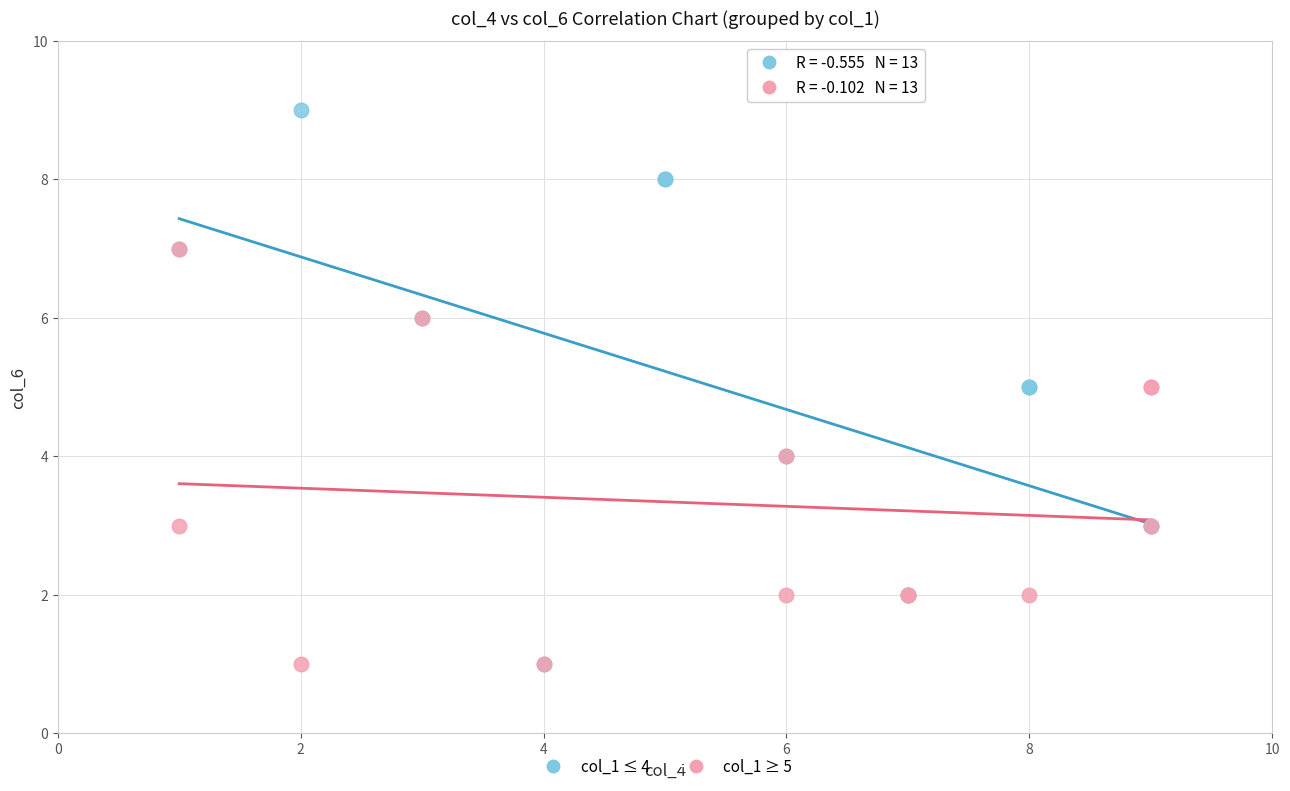

Which series has the widest spread of Y values?

col_1 ≤ 4